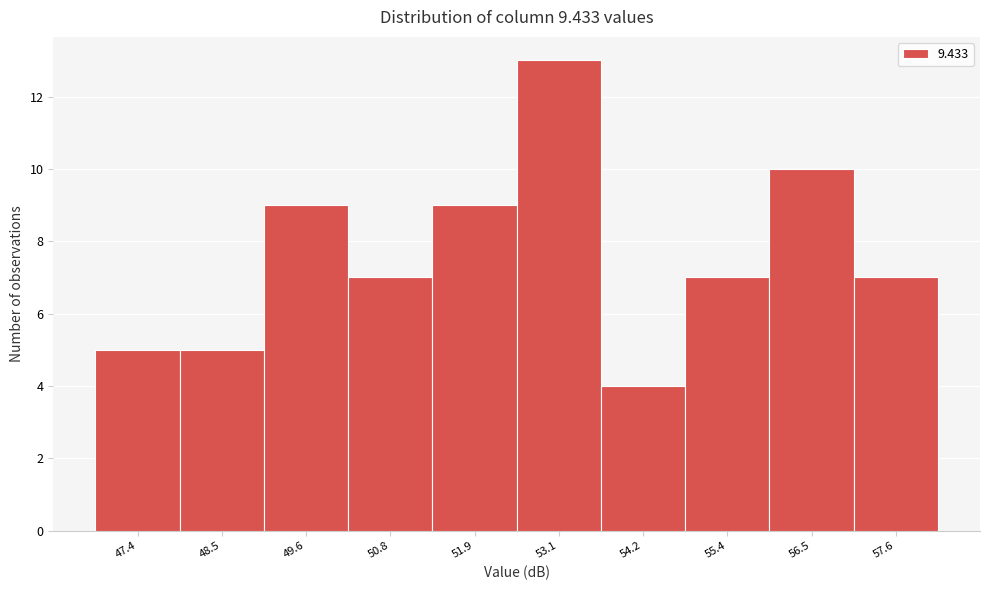

Which range on the x-axis has the tallest bar?

52.50 to 53.64